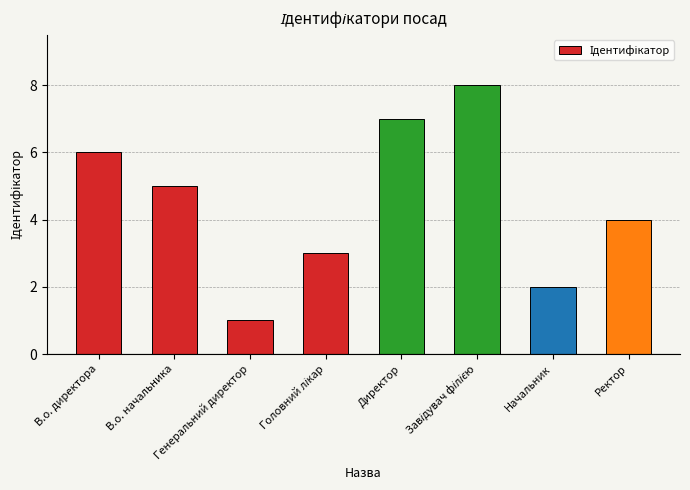

Reading right to left, list all the values displayed in this chart.

4	2	8	7	3	1	5	6